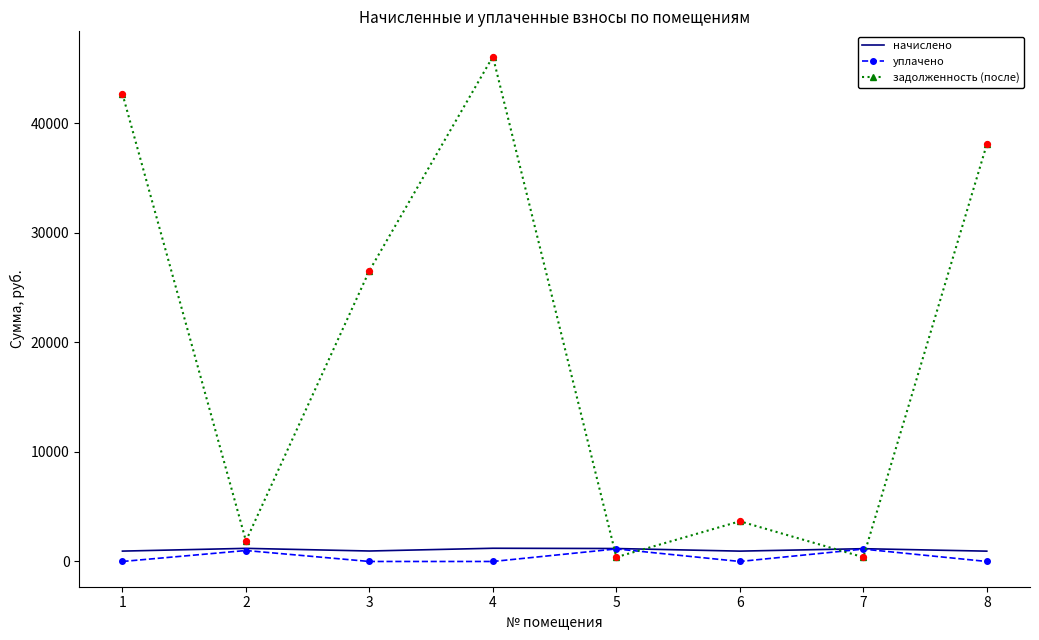

Which series has the widest spread of values?

задолженность (после)